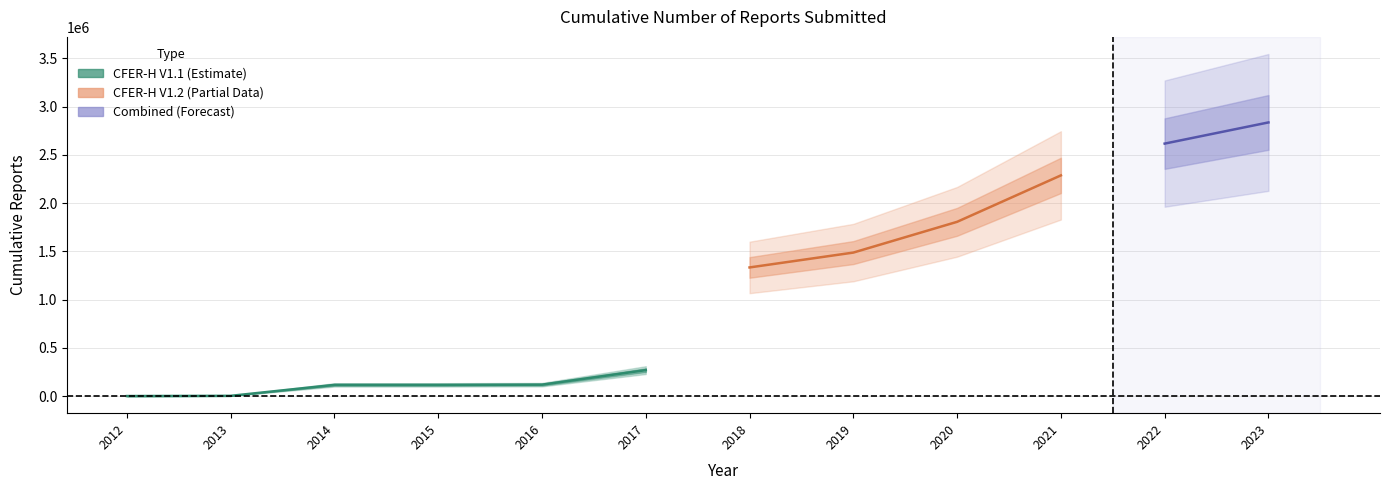

At which label is CFER-H V1.1 closest to 134958?

2016